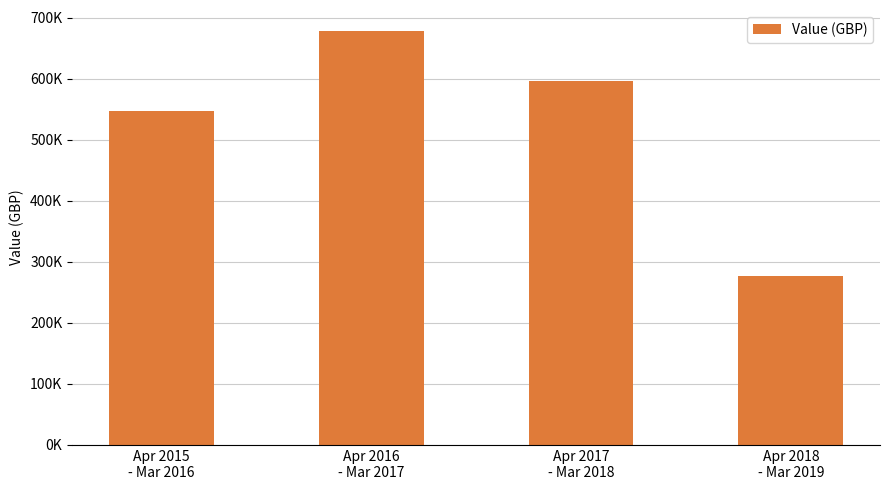

Reading left to right, list all the values displayed in this chart.

547849	678908	596582	276615